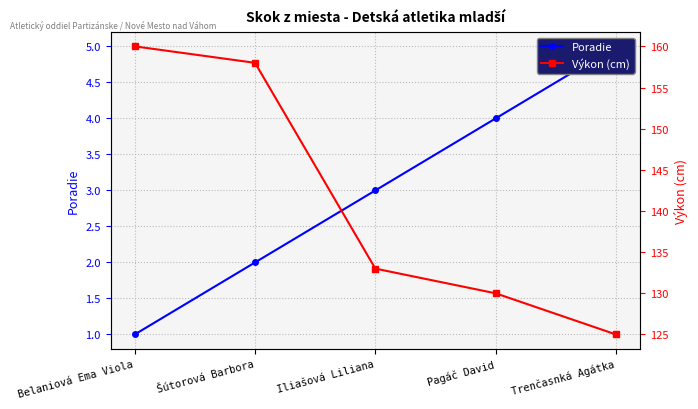

True or false: Výkon (cm) has more than 1 points higher than both neighbors.

False